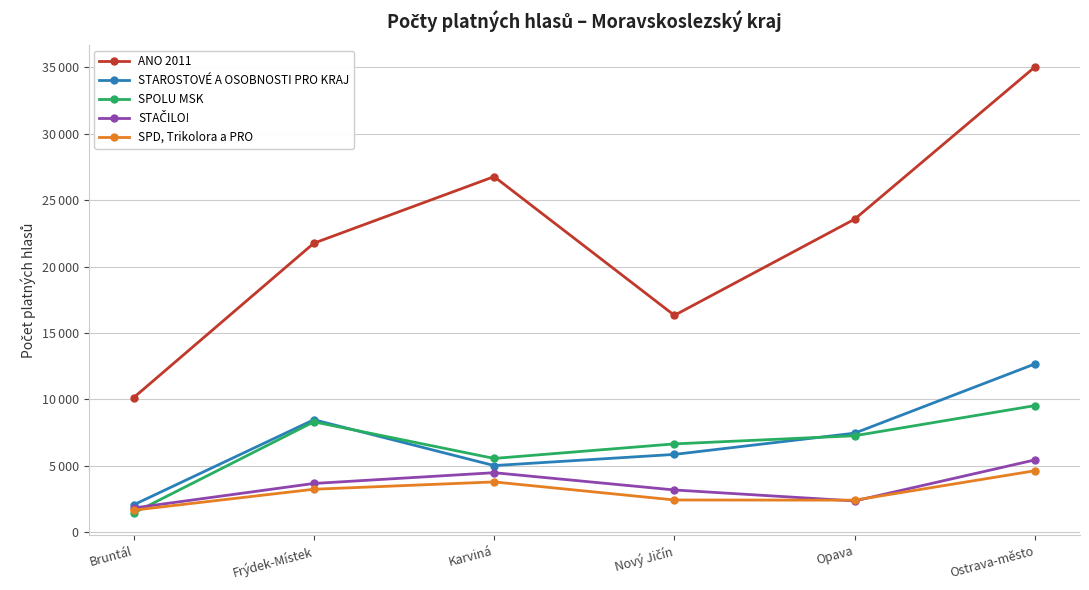

What are all the series names shown in the legend?

ANO 2011, STAROSTOVÉ A OSOBNOSTI PRO KRAJ, SPOLU MSK, STAČILO!, SPD, Trikolora a PRO